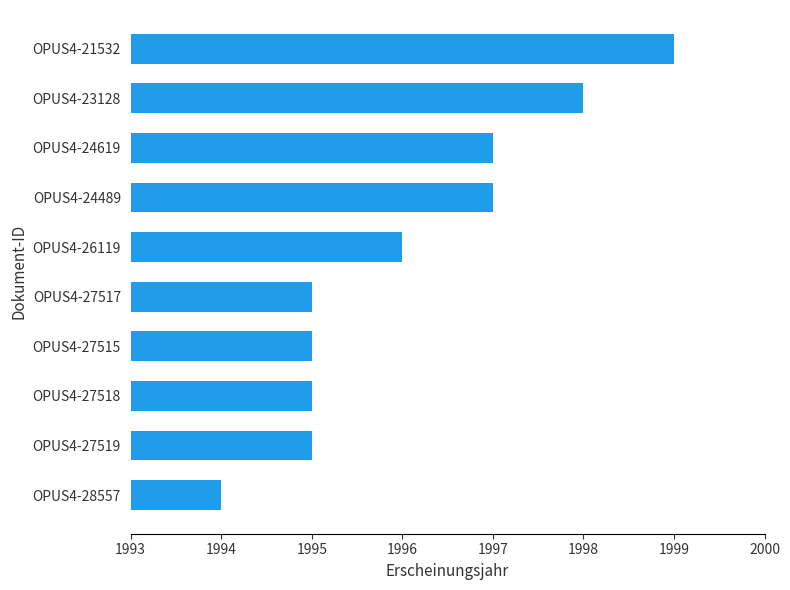

What is the difference between the second highest and minimum values?

4